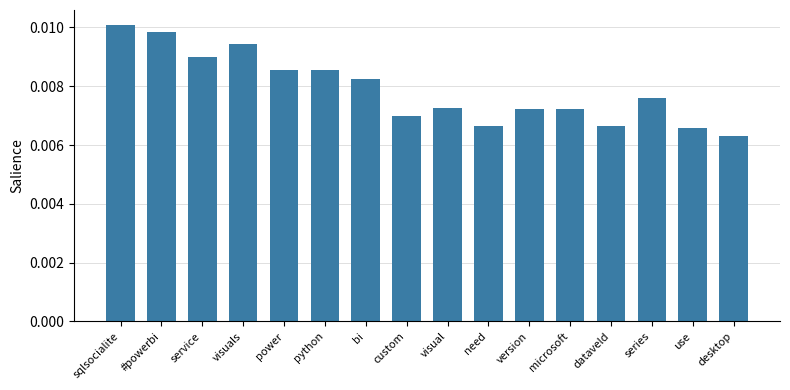

Are the bars horizontal?

No